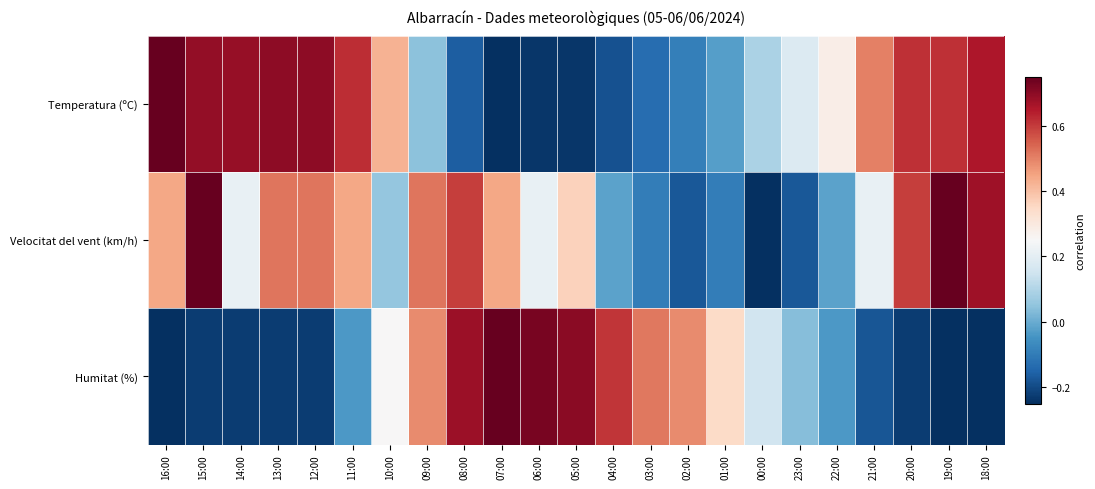

Reading left to right, transcribe all the data shown in this chart.

Temperatura (ºC): 16:00=0.8	15:00=0.7	14:00=0.7	13:00=0.7	12:00=0.7	11:00=0.6	10:00=0.4	09:00=0.0	08:00=-0.2	07:00=-0.2	06:00=-0.2	05:00=-0.2	04:00=-0.2	03:00=-0.1	02:00=-0.1	01:00=-0.0	00:00=0.1	23:00=0.2	22:00=0.3	21:00=0.5	20:00=0.6	19:00=0.6	18:00=0.7
Velocitat del vent (km/h): 16:00=0.4	15:00=0.8	14:00=0.2	13:00=0.5	12:00=0.5	11:00=0.4	10:00=0.1	09:00=0.5	08:00=0.6	07:00=0.4	06:00=0.2	05:00=0.4	04:00=-0.0	03:00=-0.1	02:00=-0.2	01:00=-0.1	00:00=-0.2	23:00=-0.2	22:00=-0.0	21:00=0.2	20:00=0.6	19:00=0.8	18:00=0.7
Humitat (%): 16:00=-0.2	15:00=-0.2	14:00=-0.2	13:00=-0.2	12:00=-0.2	11:00=-0.0	10:00=0.2	09:00=0.5	08:00=0.7	07:00=0.8	06:00=0.7	05:00=0.7	04:00=0.6	03:00=0.5	02:00=0.5	01:00=0.3	00:00=0.2	23:00=0.0	22:00=-0.0	21:00=-0.2	20:00=-0.2	19:00=-0.2	18:00=-0.2